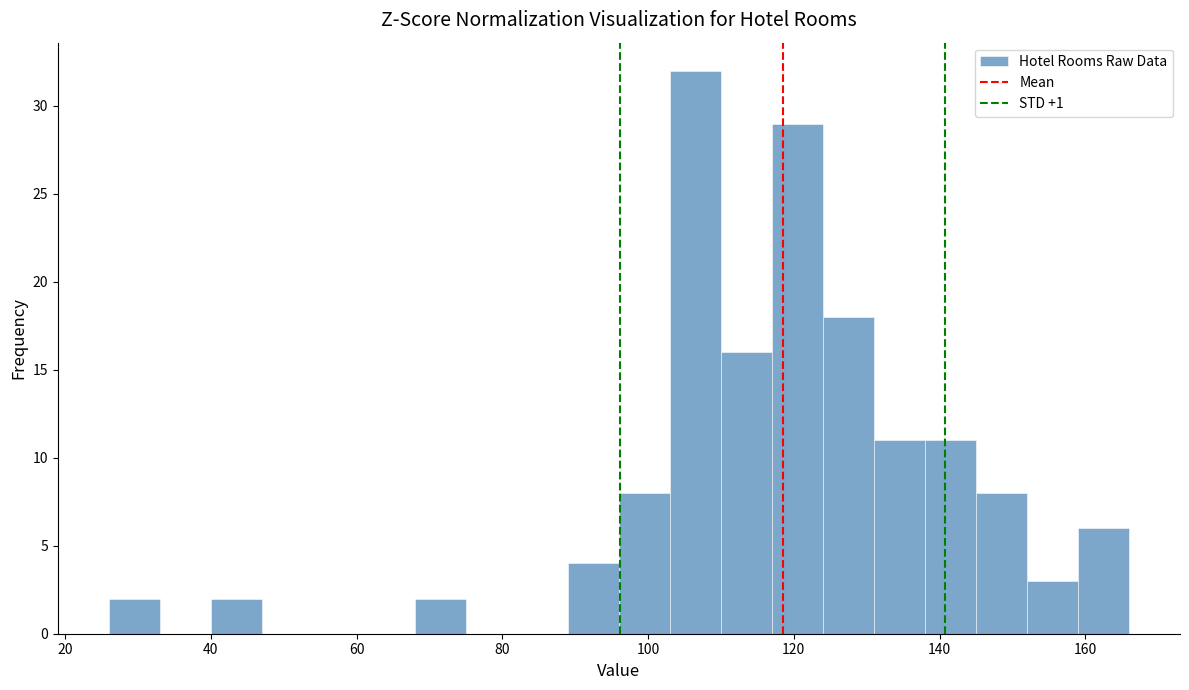

Around what value on the x-axis is the tallest bar? Give the approximate position of its centre, as read against the axis.

106